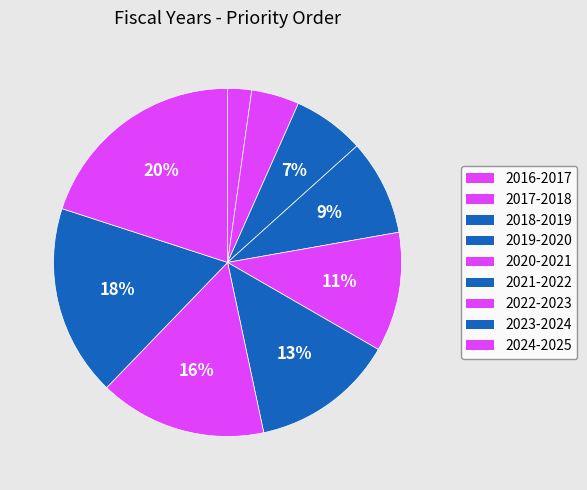

To the nearest percent, what portion does 2023-2024 represent?

18%